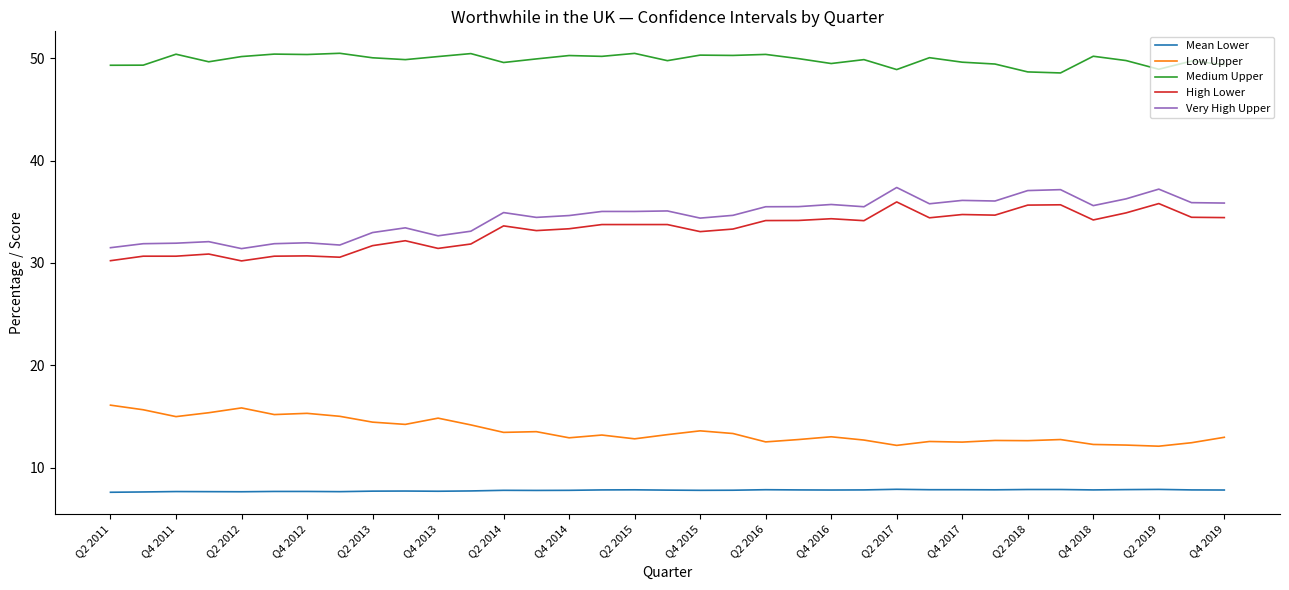

What is the minimum value for Mean Lower?

7.6